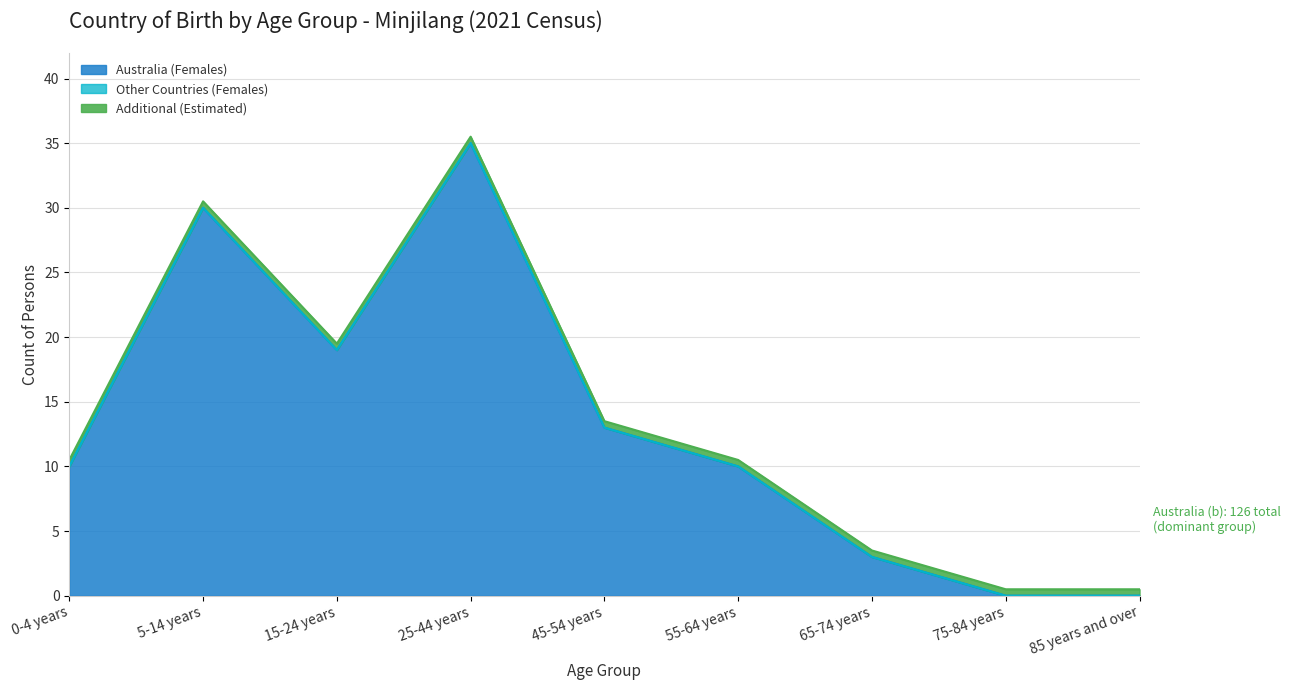

True or false: Total (Australia) and Females (Australia) cross at least once.

False